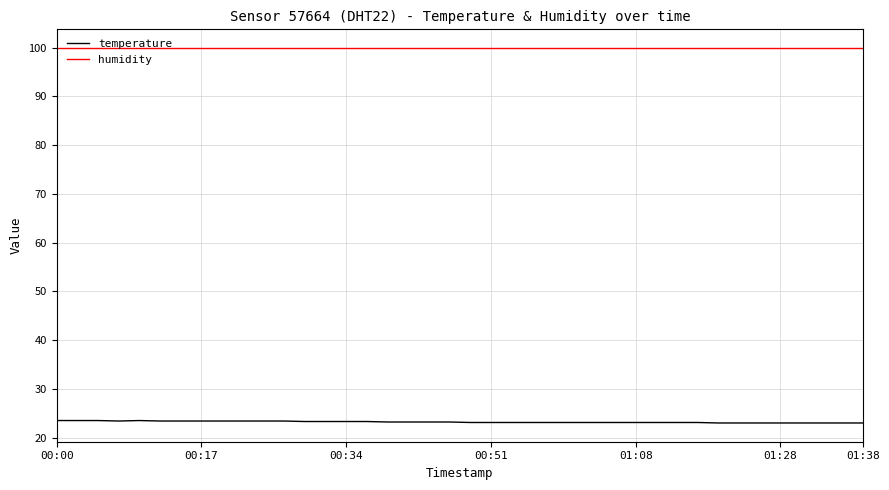

What is the minimum value shown in the chart?

23.0